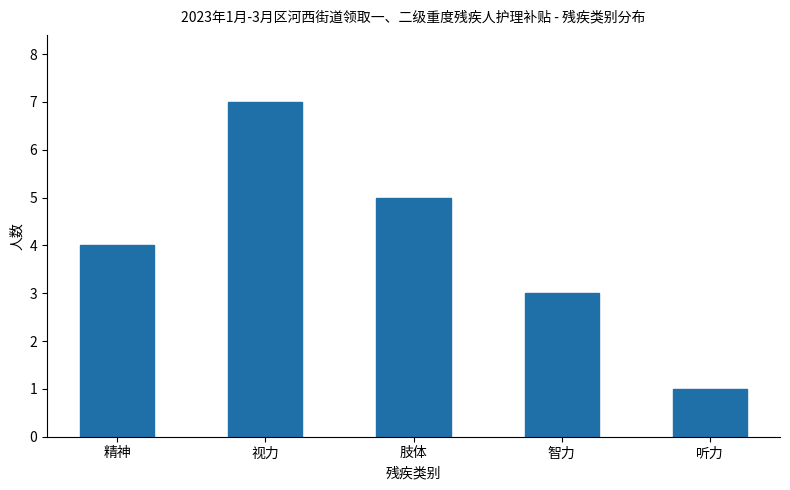

What is the label of the 4th bar from the left?

智力